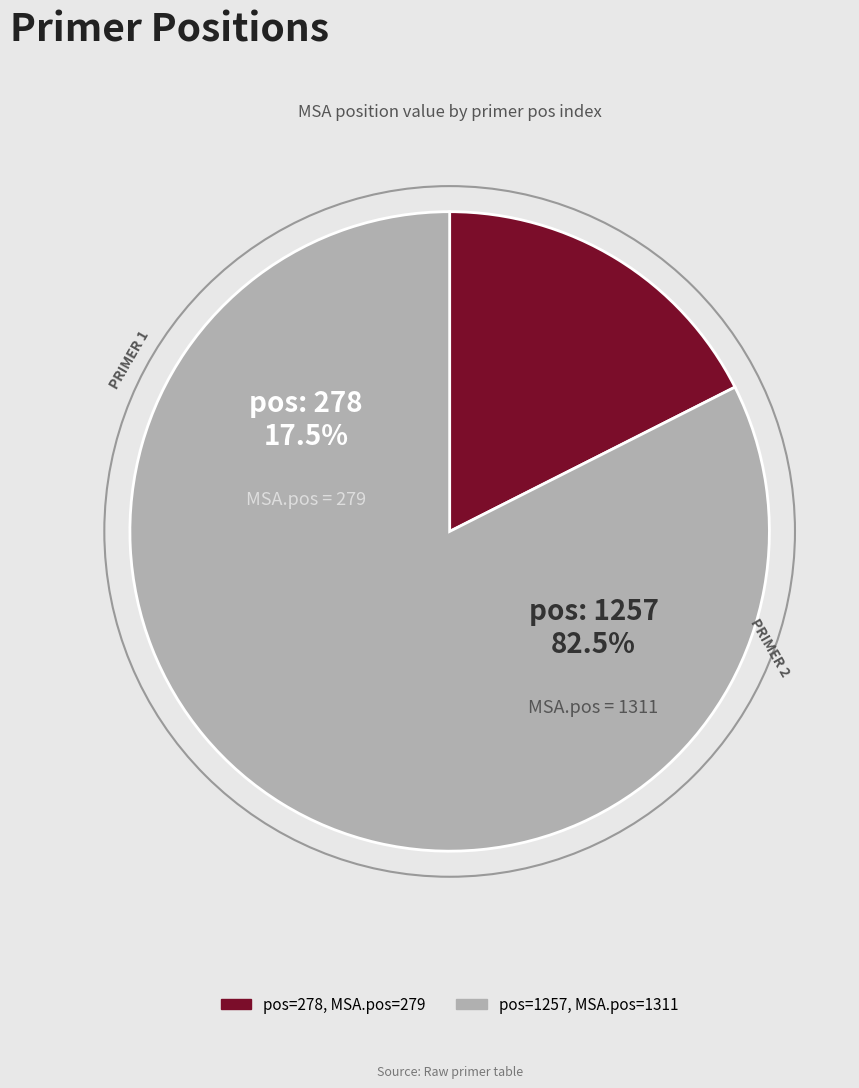

To the nearest percent, what percentage of the pie is 1257?

82%